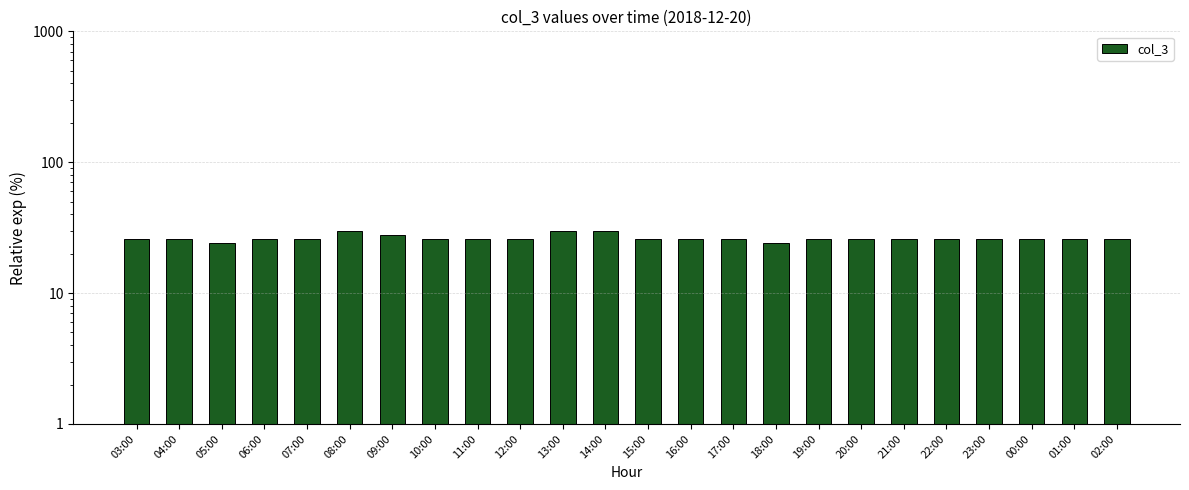

True or false: the data shows 18 at 14:00.

False